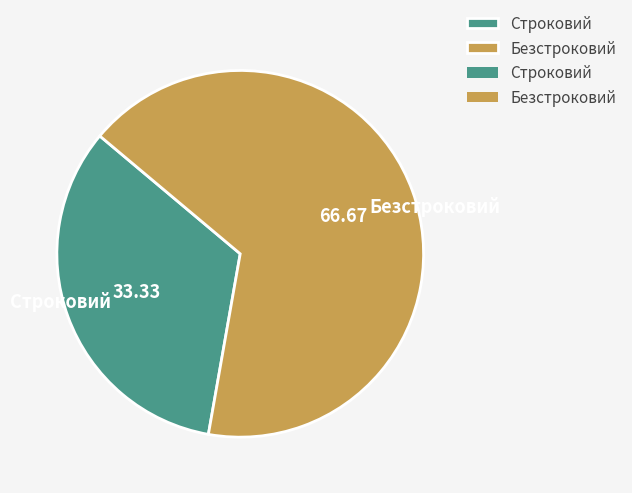

The Строковий slice represents 39% of the pie. True or false?

False